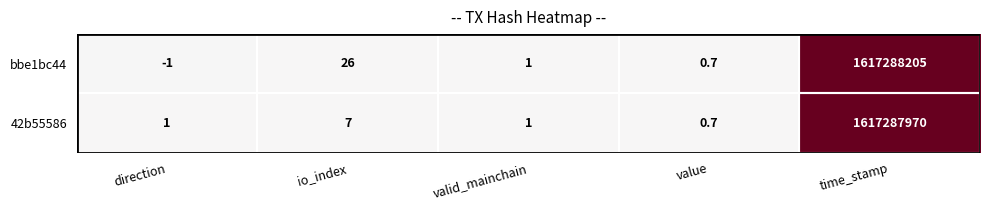

Which series has the widest spread of values?

bbe1bc44